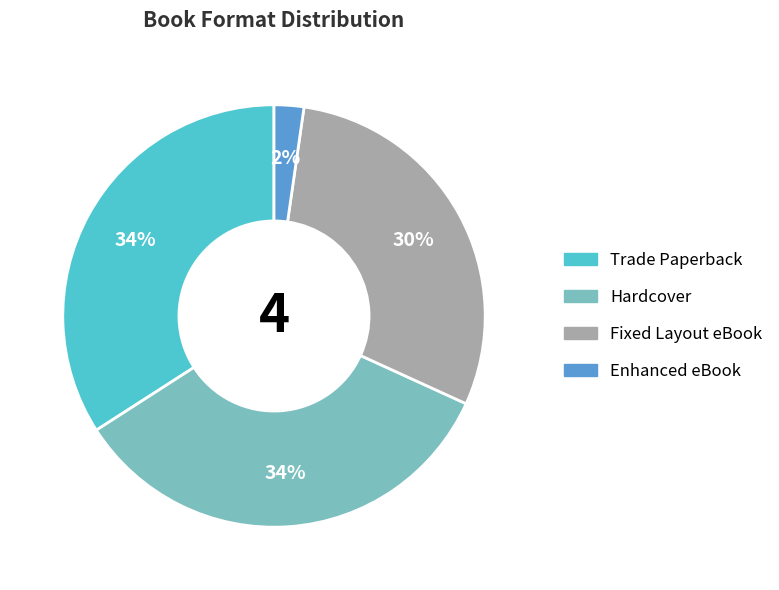

Between Fixed Layout eBook and Trade Paperback, which is larger?

Trade Paperback